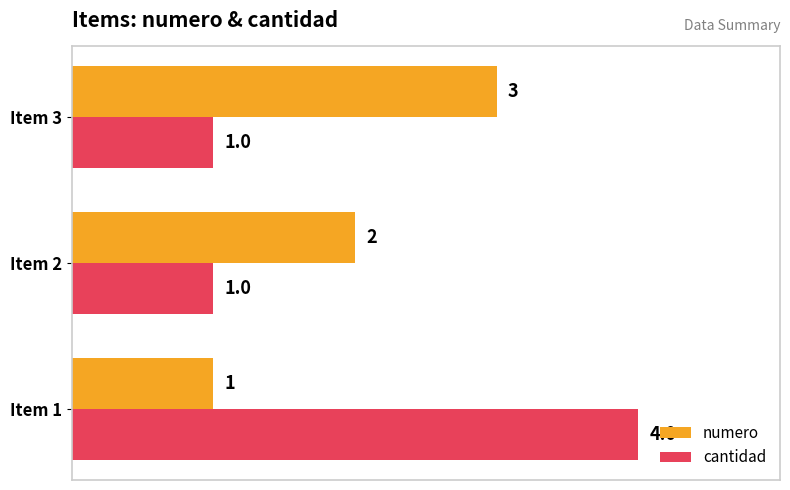

What is the sum of the numero values at Item 2 and Item 3?

5